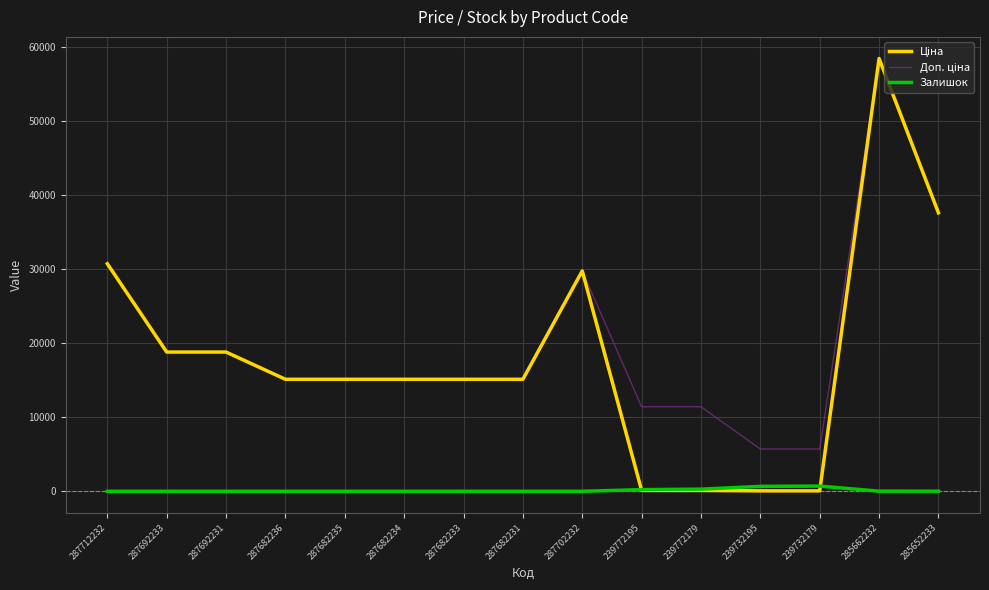

At which category is the sum across all series the highest?

285662232